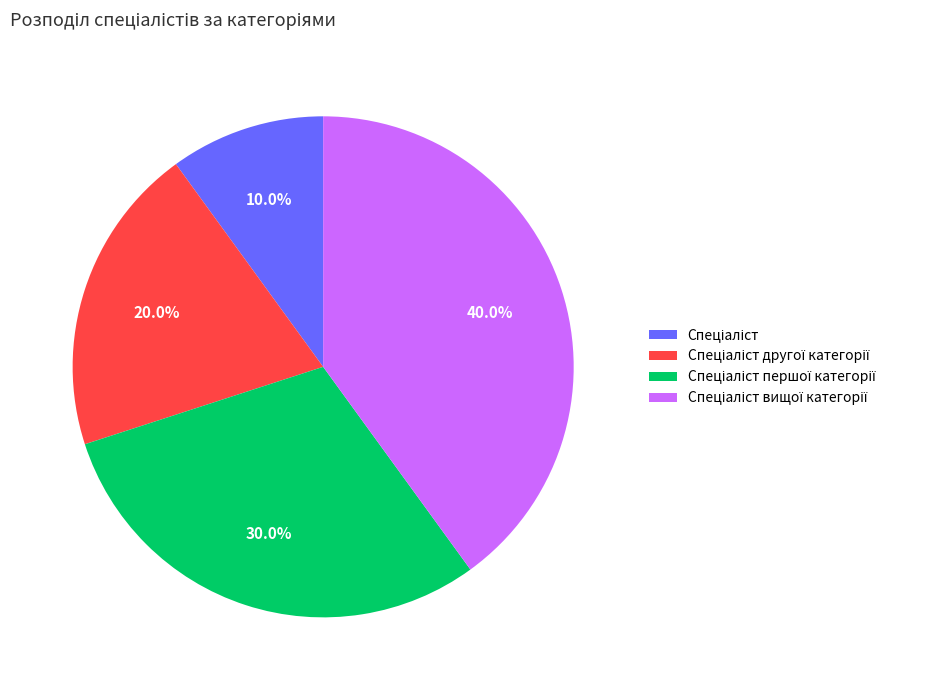

Does any single category account for the majority?

No